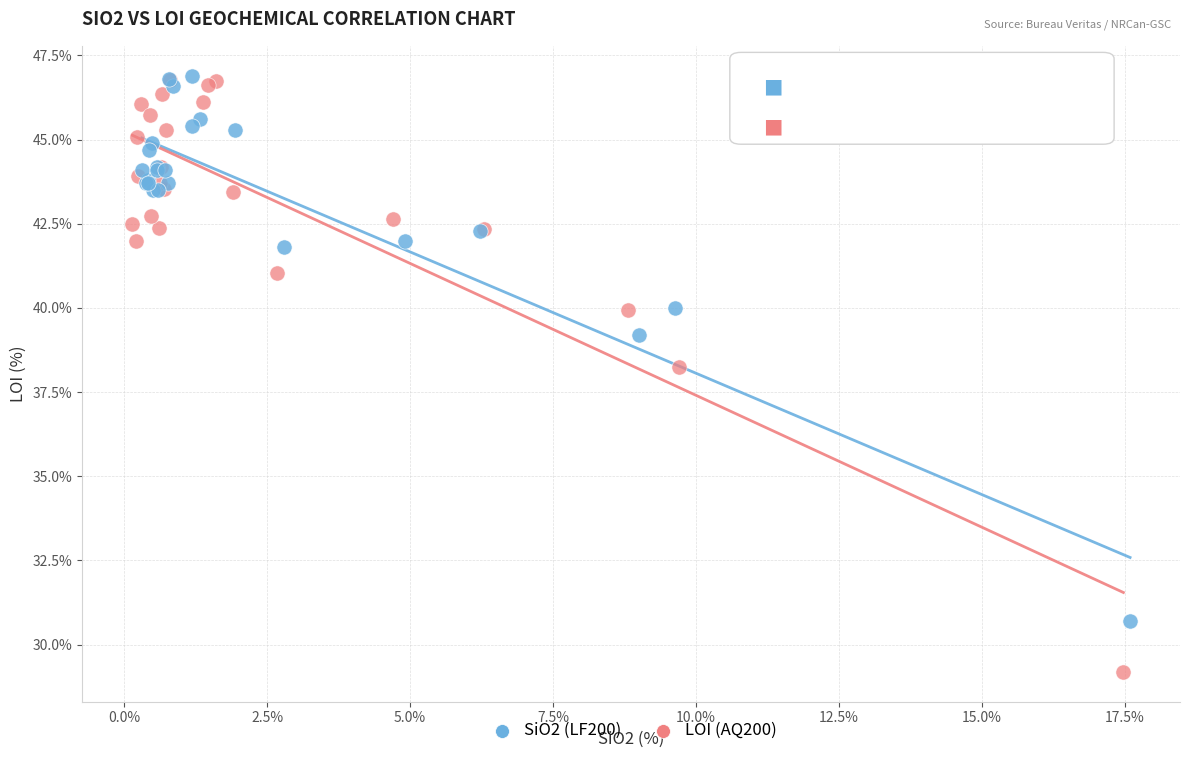

Which series has the largest Y range (max minus min)?

LOI (AQ200)